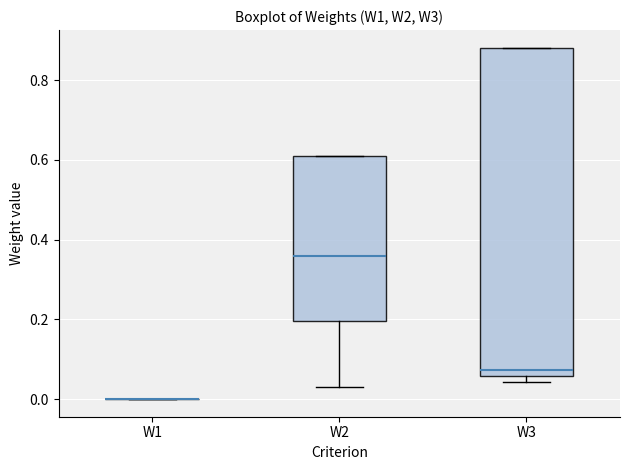

Reading left to right, read every box against the y-axis: the position of its median line, the range the box covers, and the ends of its whiskers. The values are not printed on the chart, so give them approximately, as read against the axis.

W1: box collapsed to a line at 0.00, whiskers 0.00 to 0.00
W2: median 0.36, box 0.20 to 0.60, whiskers 0.04 to 0.60
W3: median 0.08, box 0.06 to 0.88, whiskers 0.04 to 0.88